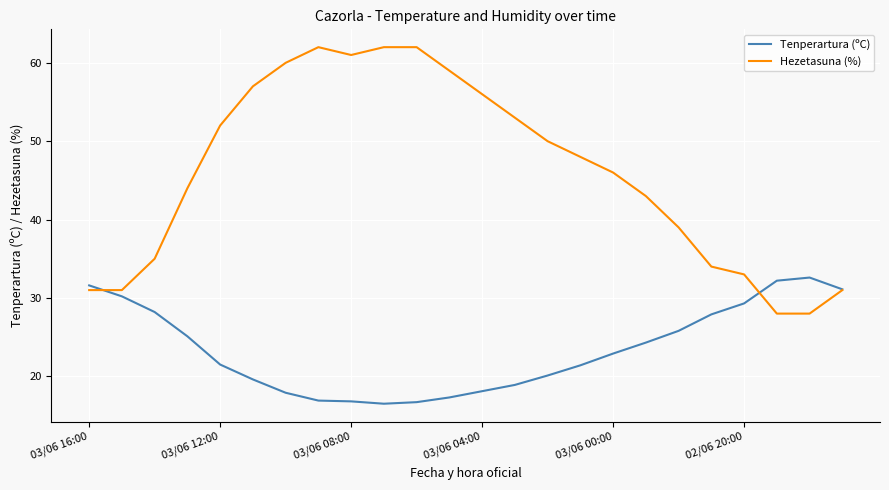

Does the chart have visible grid lines?

Yes